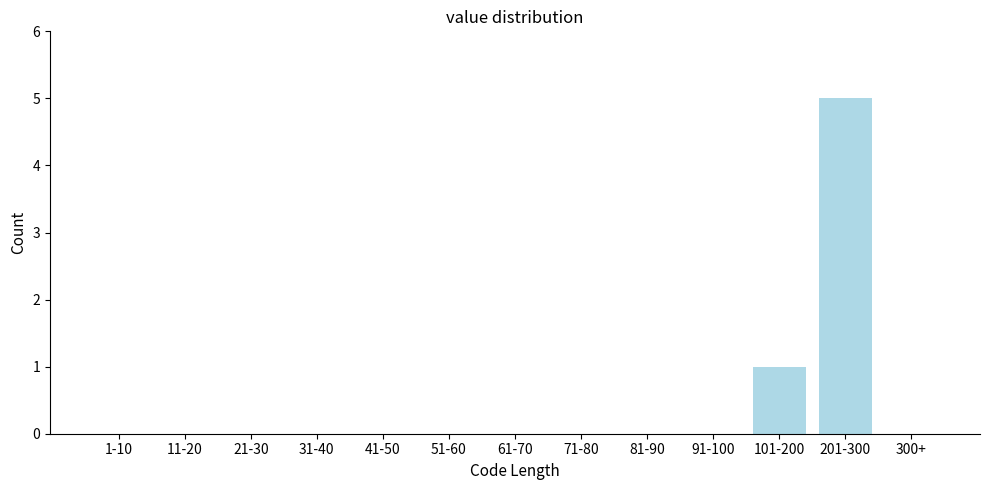

Reading left to right, what are all the values shown in this chart?

1-10=0	11-20=0	21-30=0	31-40=0	41-50=0	51-60=0	61-70=0	71-80=0	81-90=0	91-100=0	101-200=1	201-300=5	300+=0